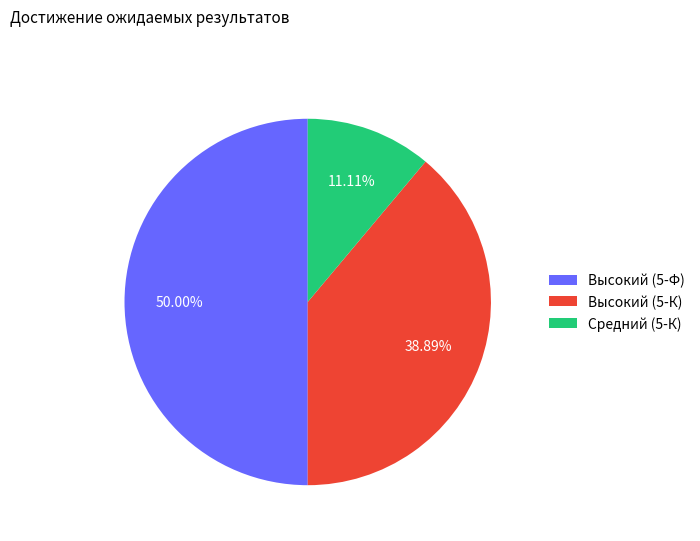

Between Средний (5-К) and Высокий (5-Ф), which is larger?

Высокий (5-Ф)